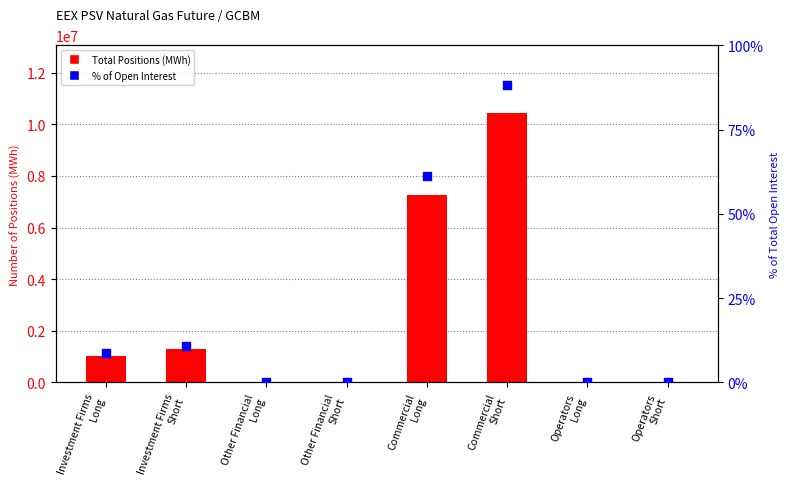

Is the value of Total Positions (MWh) at Operators
Short greater than the value of % of Open Interest at Operators
Long?

No